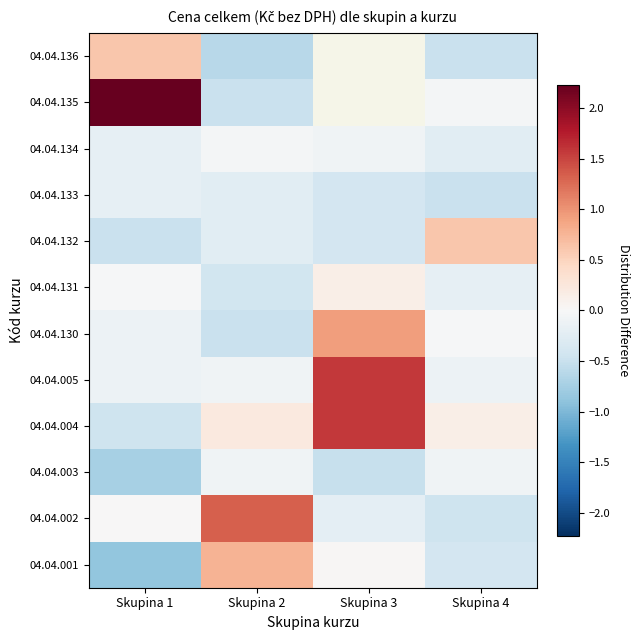

How many data points in 04.04.130 are above 0?

1